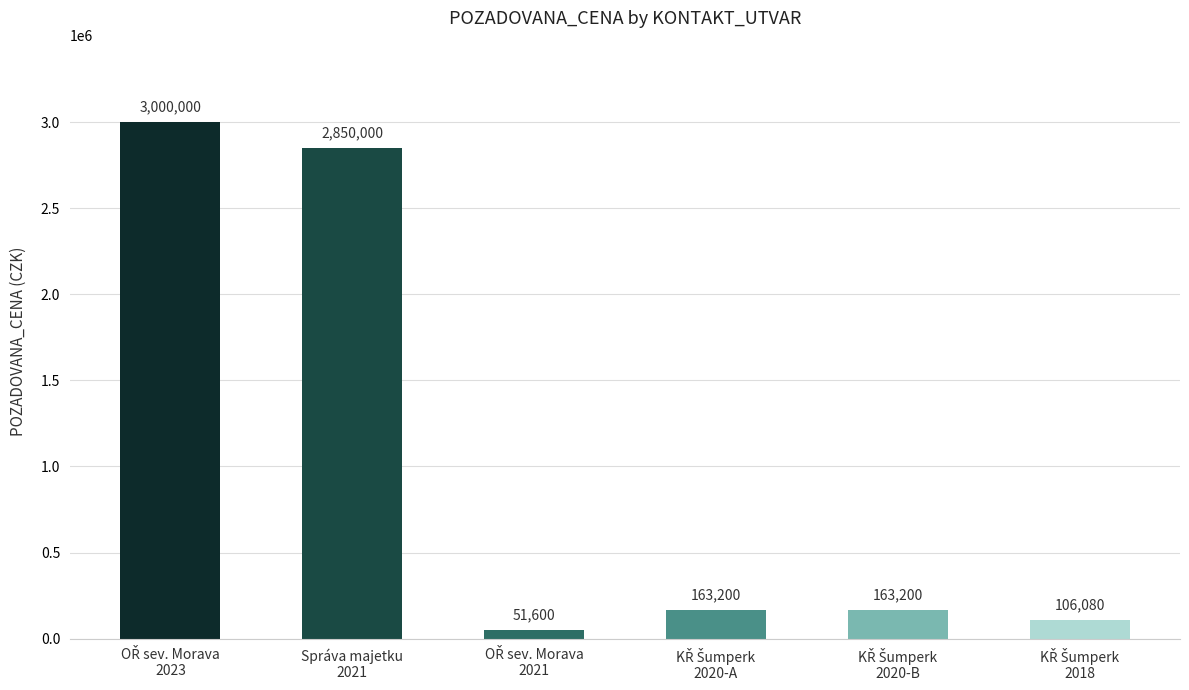

What is the value of the 5th bar from the left?

163200